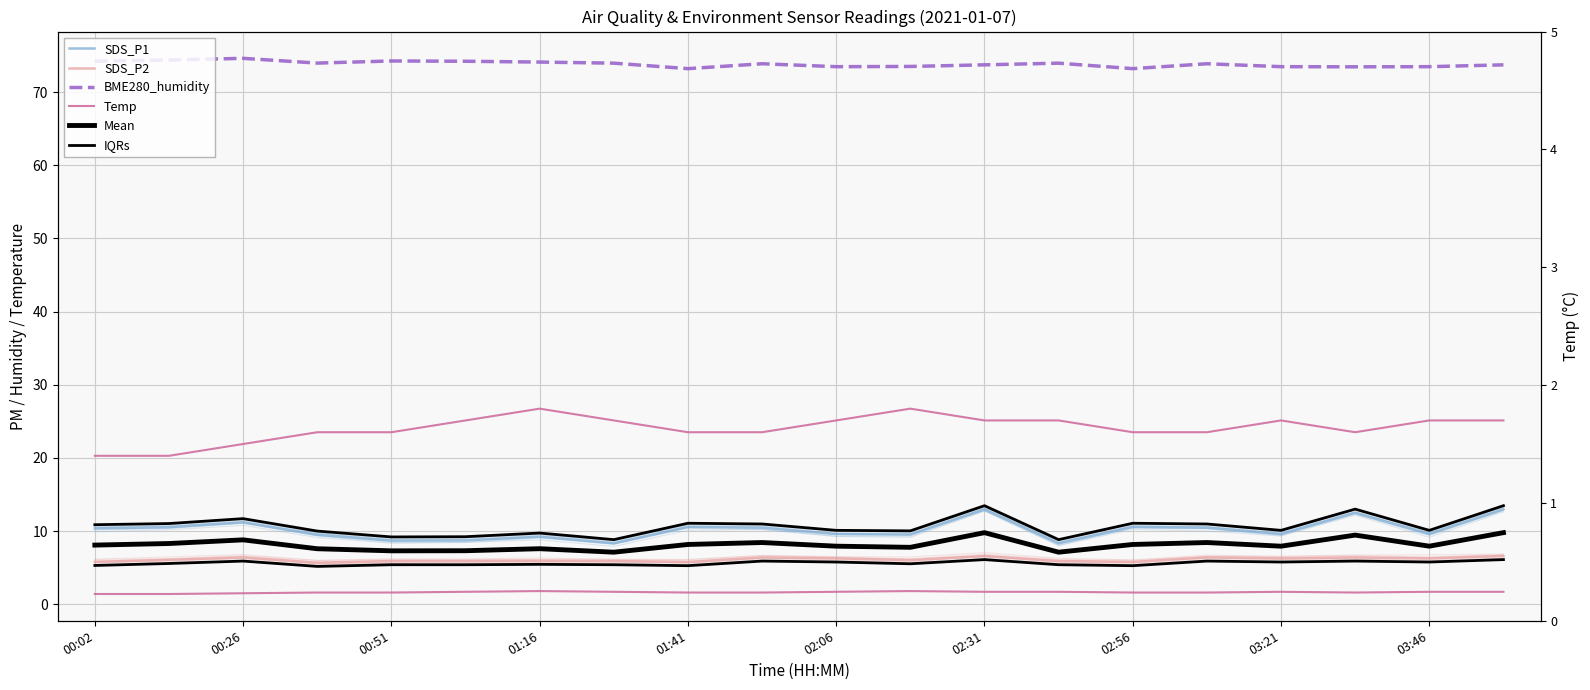

What is the sum of the Temp values at 00:51 and 10?

3.2